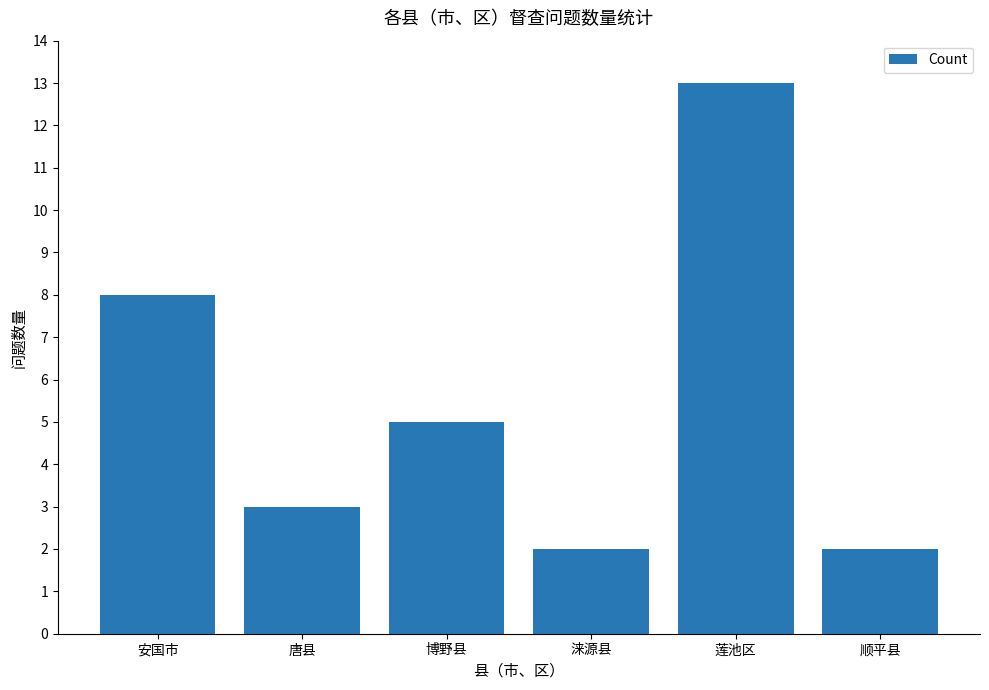

Reading left to right, transcribe all the data shown in this chart.

8	3	5	2	13	2